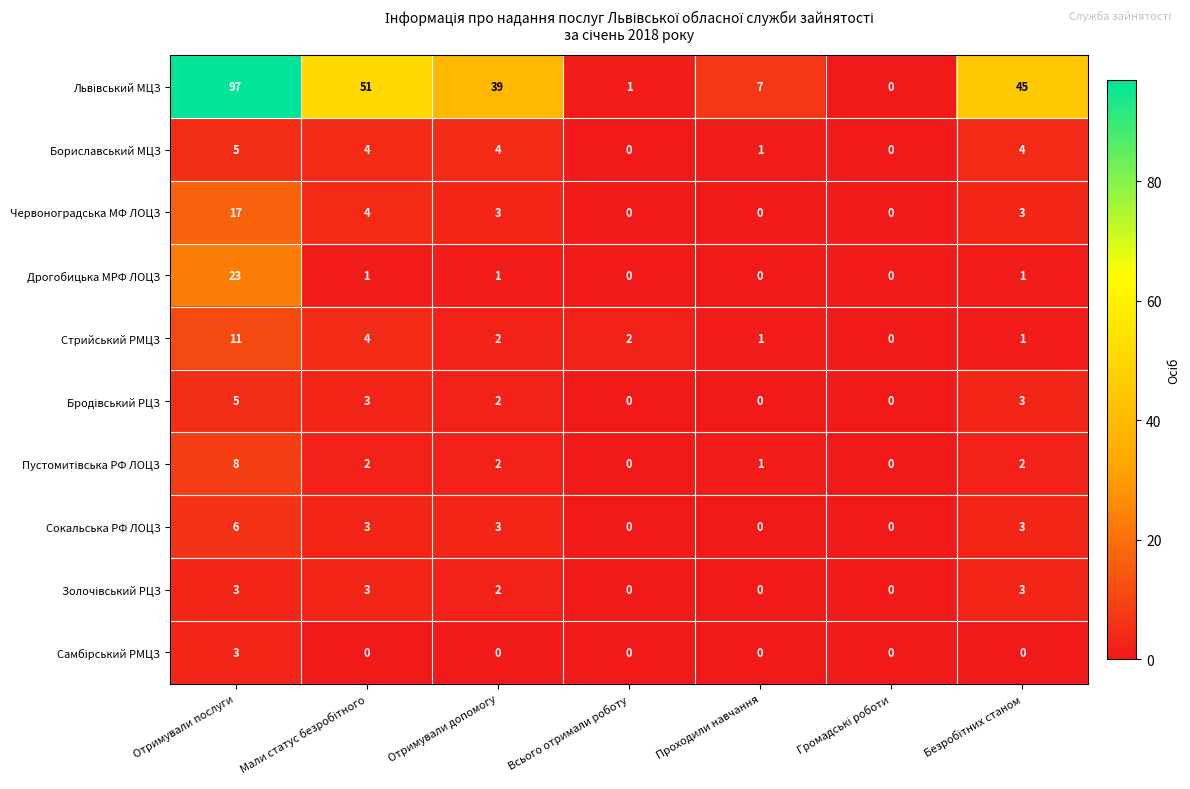

What is the difference between the maximum and second lowest values in the Бориславський МЦЗ series?

5